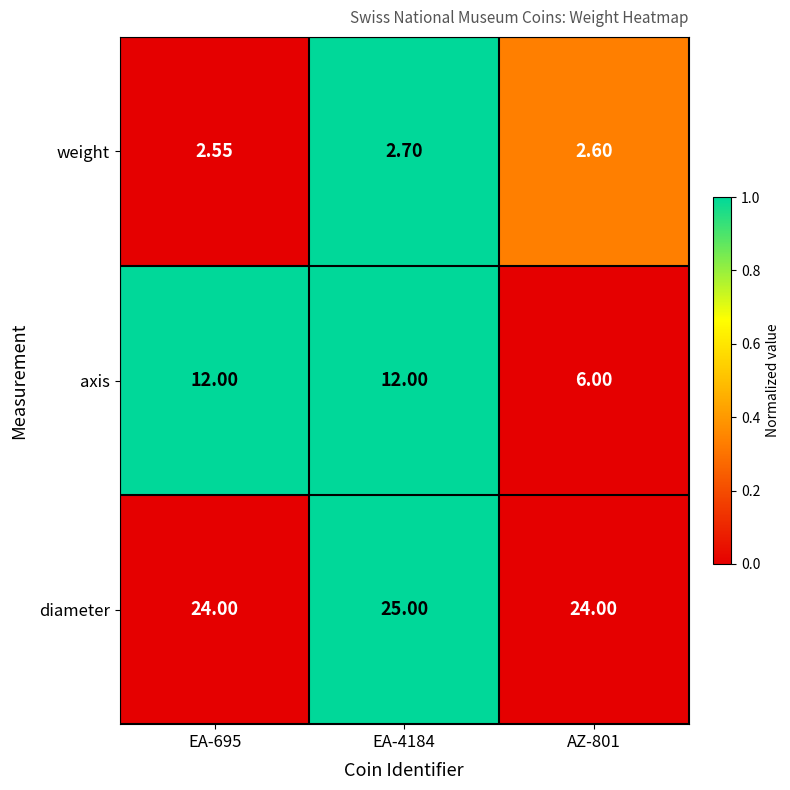

Which series has the largest total across all categories?

diameter